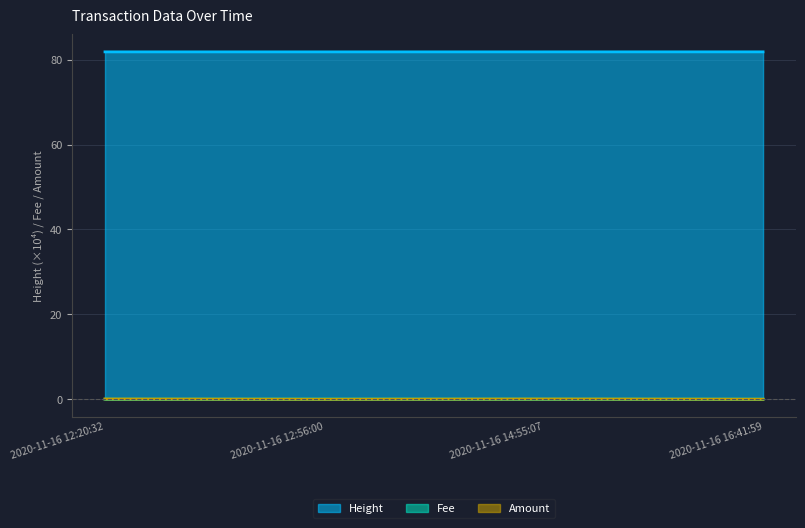

Which series has the widest spread of values?

Amount